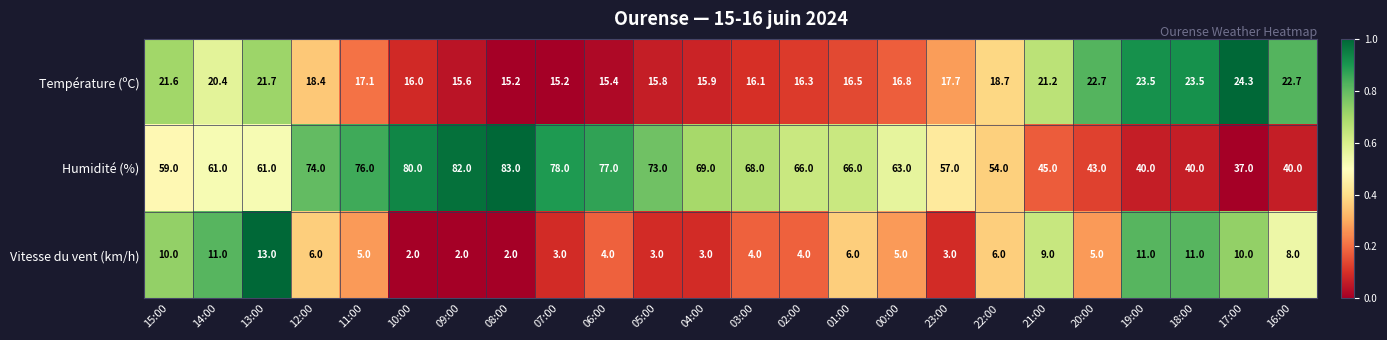

Count the number of categories in the chart.

24